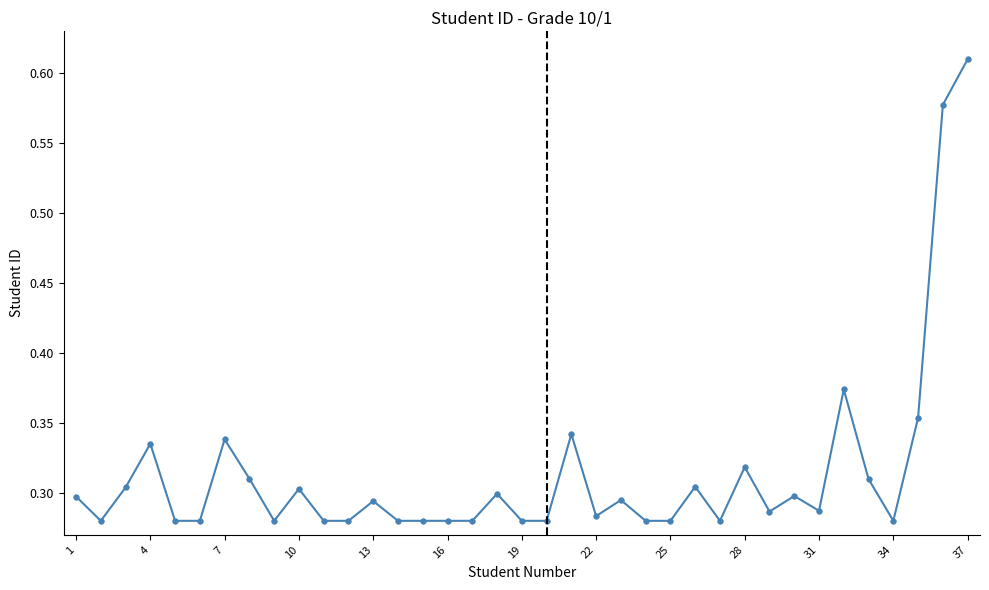

What is the sum of all values?

11.6